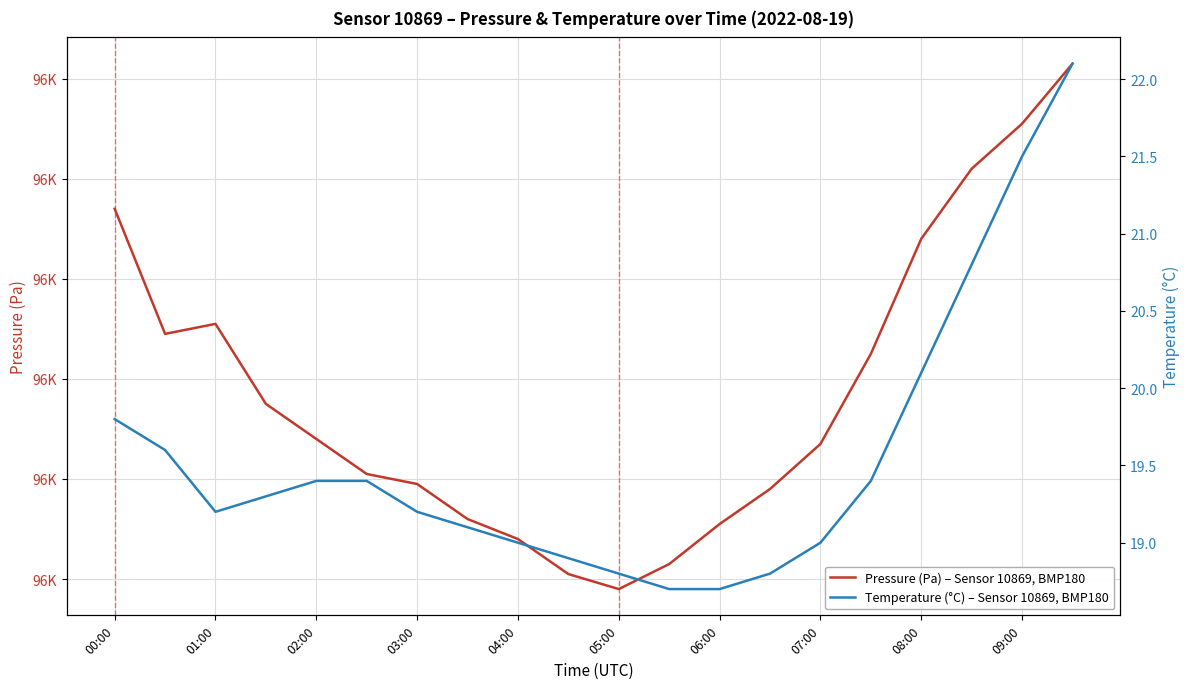

True or false: pressure and temperature cross at least once.

False